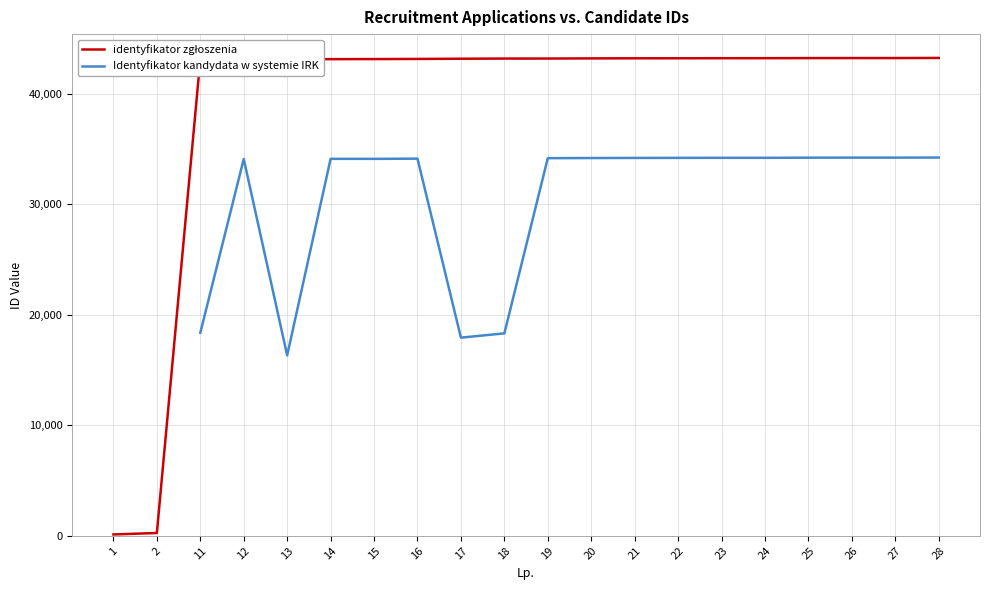

Between 14 and 21, which series saw the biggest shift?

Identyfikator kandydata w systemie IRK